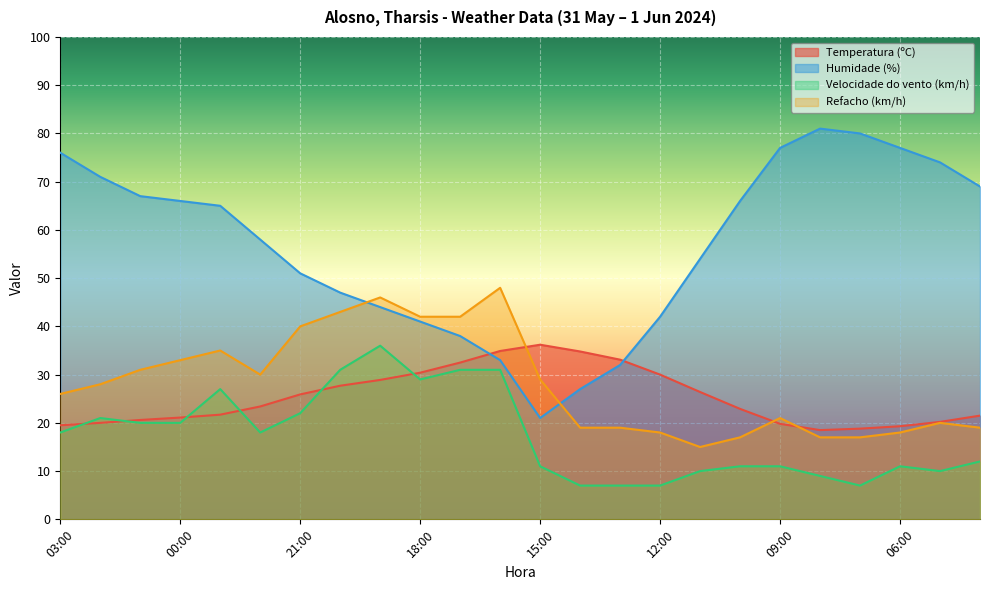

Reading left to right, list all the values displayed in this chart.

Temperatura (ºC): 19.5	20.0	20.6	21.1	21.7	23.4	25.9	27.7	28.9	30.4	32.5	34.9	36.2	34.8	33.1	30.0	26.4	22.9	19.8	18.5	18.8	19.3	20.2	21.5
Humidade (%): 76.0	71.0	67.0	66.0	65.0	58.0	51.0	47.0	44.0	41.0	38.0	33.0	21.0	27.0	32.0	42.0	54.0	66.0	77.0	81.0	80.0	77.0	74.0	69.0
Velocidade do vento (km/h): 18.0	21.0	20.0	20.0	27.0	18.0	22.0	31.0	36.0	29.0	31.0	31.0	11.0	7.0	7.0	7.0	10.0	11.0	11.0	9.0	7.0	11.0	10.0	12.0
Refacho (km/h): 26.0	28.0	31.0	33.0	35.0	30.0	40.0	43.0	46.0	42.0	42.0	48.0	29.0	19.0	19.0	18.0	15.0	17.0	21.0	17.0	17.0	18.0	20.0	19.0